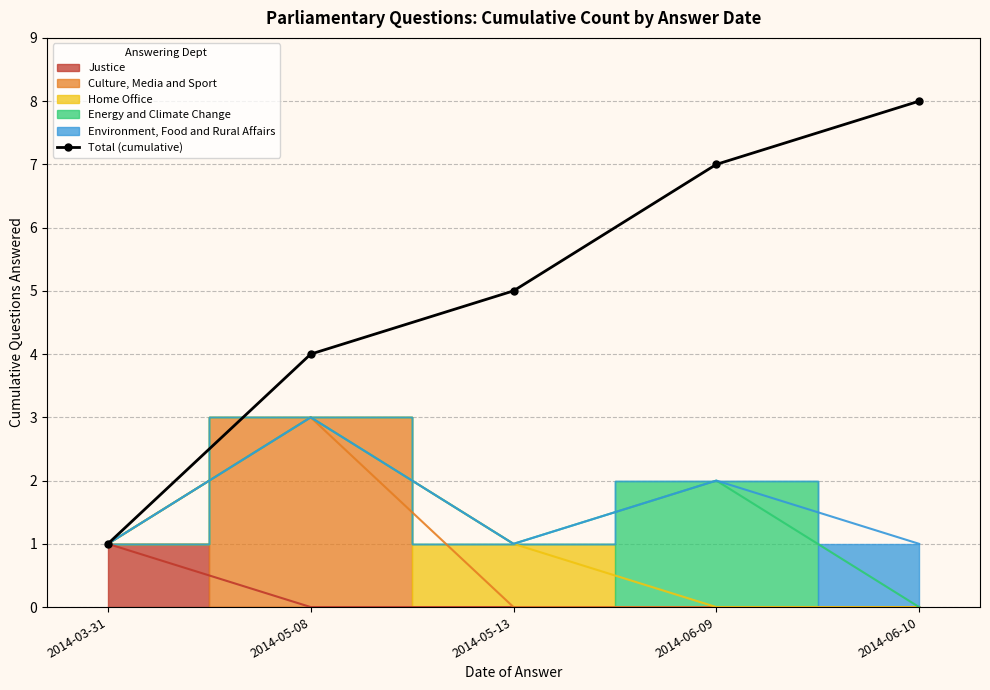

What is the change in value from 2014-03-31 to 2014-06-10?

+7